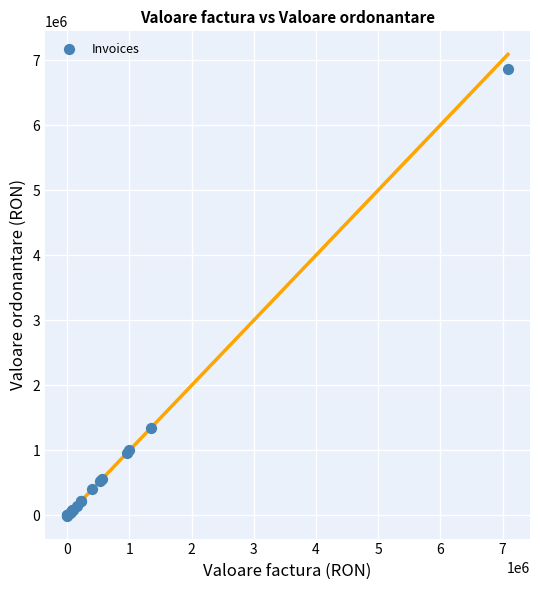

What Y value in the scatter plot is closest to 3429013?

1344420.2